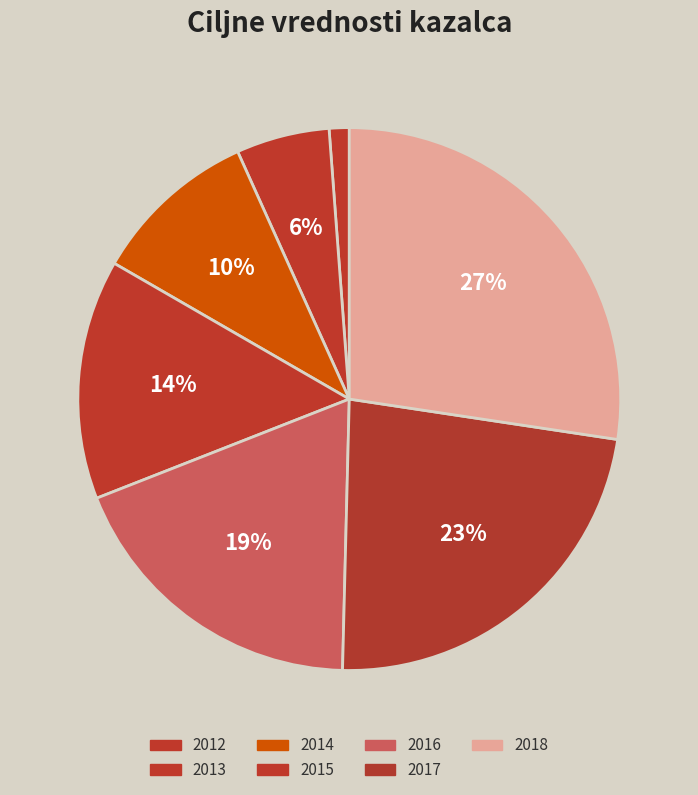

Approximately how many times larger is the value at 2018 compared to 2013?

4.9